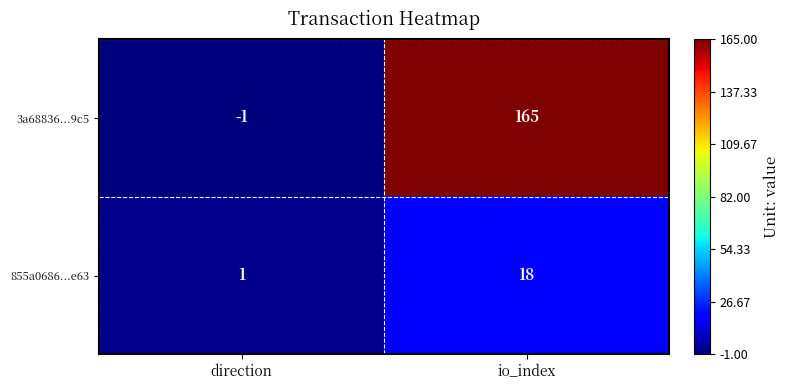

Rank the series by their average value, from lowest to highest.

855a0686...e63, 3a68836...9c5